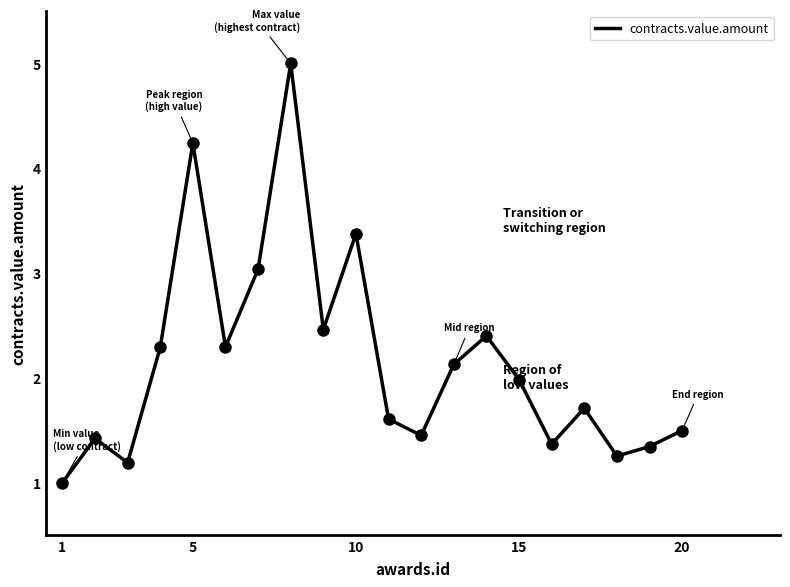

How many values exceed 1?

19